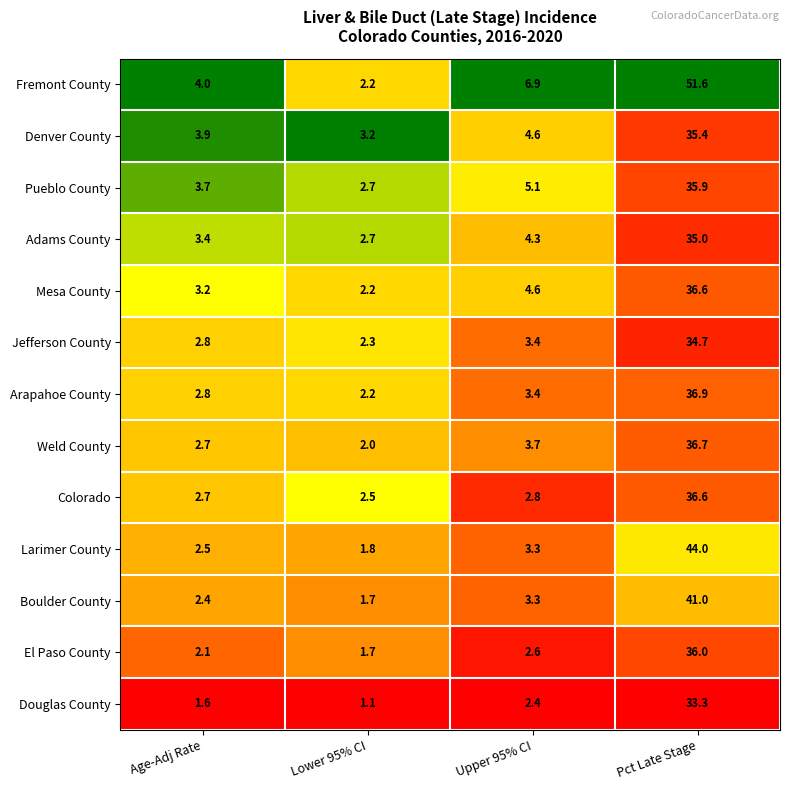

Which series changed the most between Age-Adj Rate and Upper 95% CI?

Fremont County